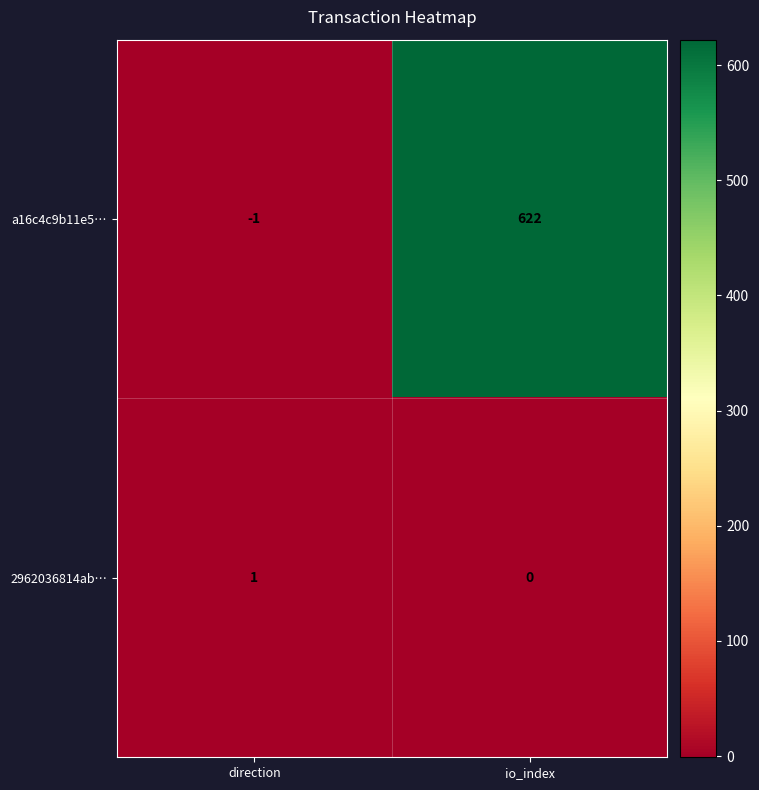

Reading right to left, what are all the values shown in this chart?

a16c4c9b11e5…: 622	-1
2962036814ab…: 0	1